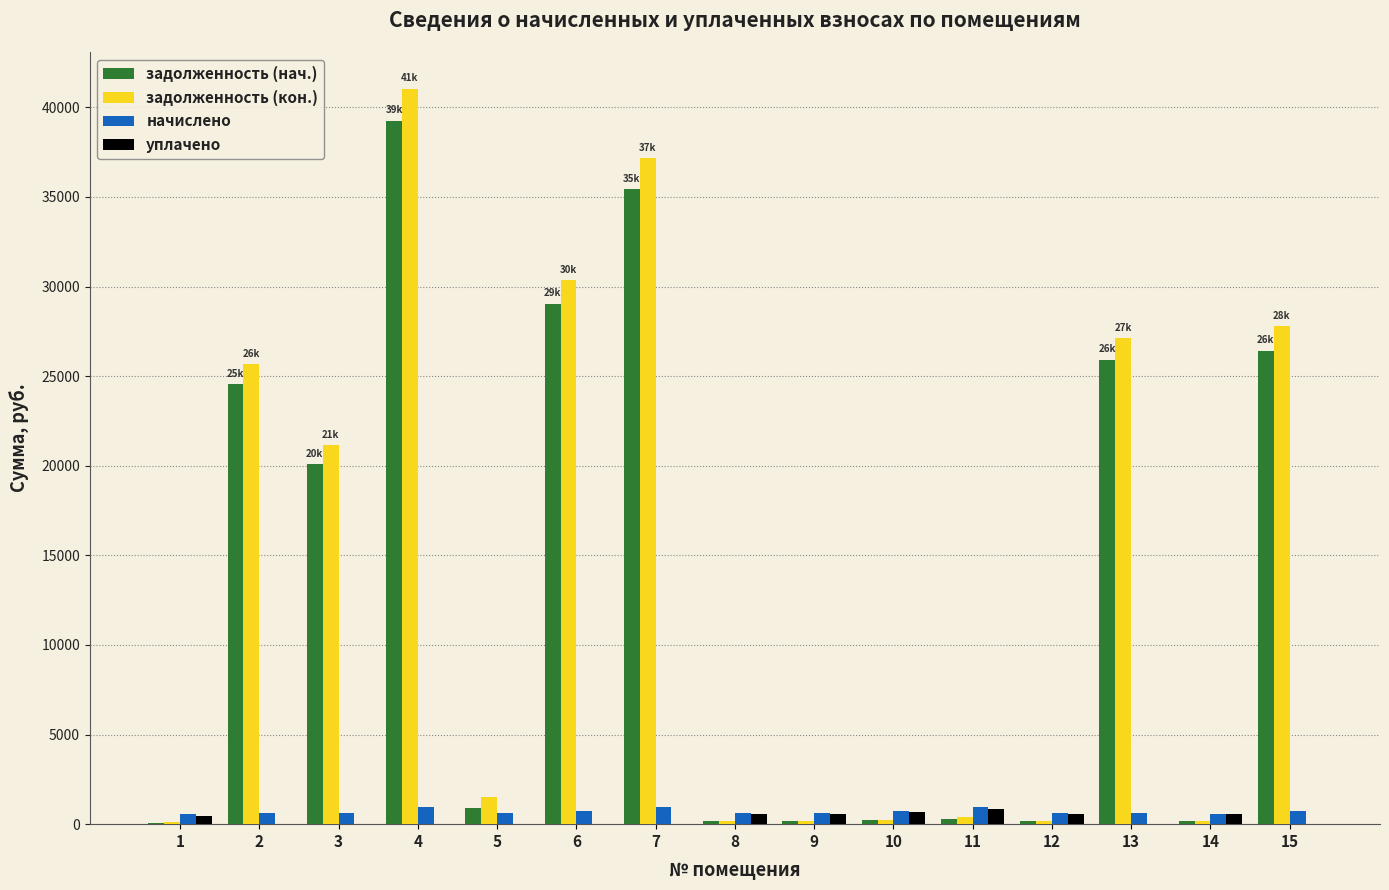

At which label is задолженность (нач.) closest to 19649?

3